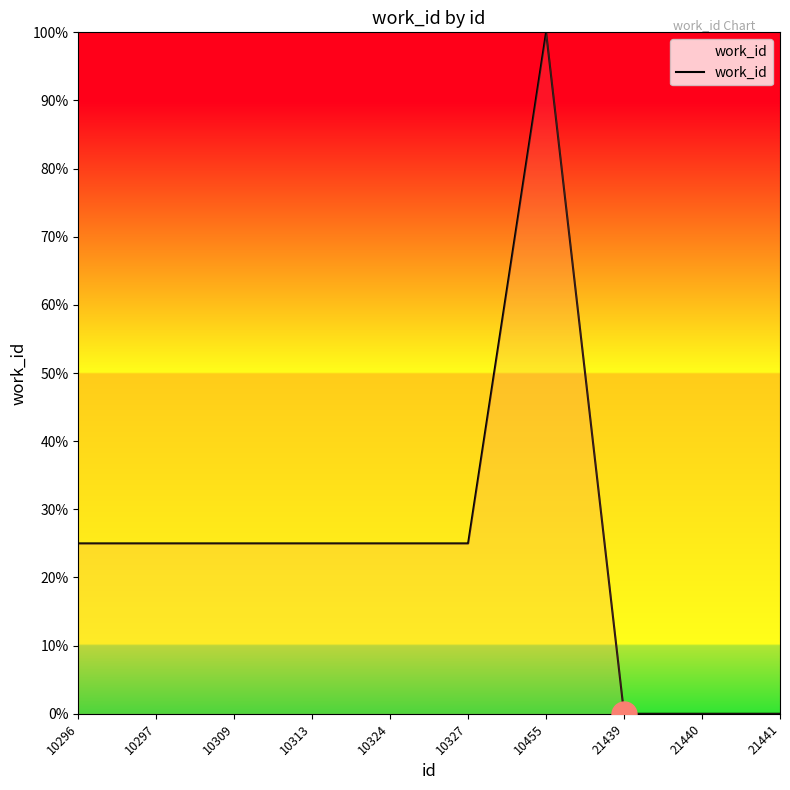

Does the chart have visible grid lines?

No